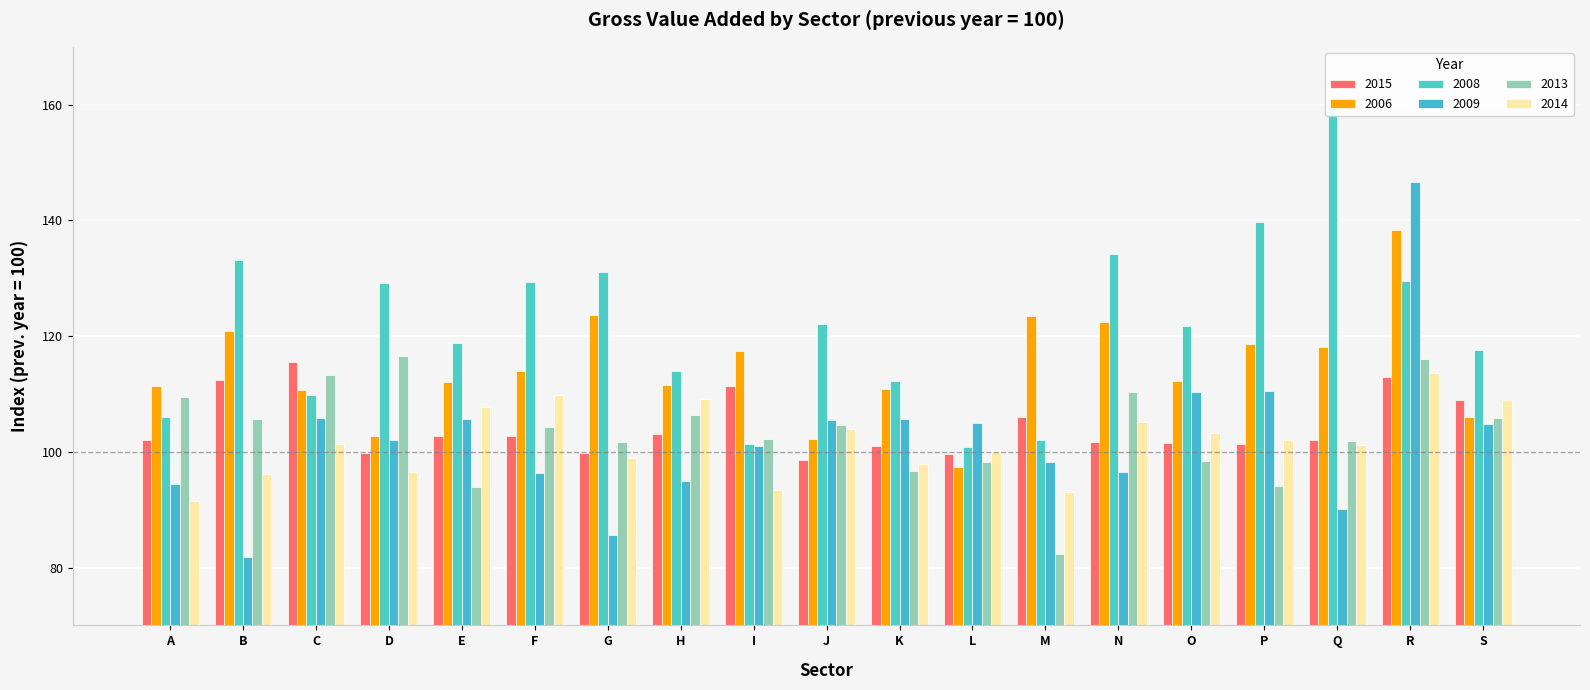

Reading left to right, transcribe all the data shown in this chart.

2015: 102.1	112.4	115.6	99.8	102.7	102.8	99.8	103.0	111.3	98.6	101.0	99.7	106.1	101.7	101.6	101.3	102.1	112.9	108.9
2006: 111.3	120.8	110.7	102.8	112.1	114.0	123.6	111.5	117.4	102.3	110.8	97.3	123.4	122.5	112.3	118.6	118.1	138.3	106.1
2008: 106.0	133.1	109.8	129.2	118.8	129.3	131.1	113.9	101.4	122.1	112.3	100.9	102.0	134.2	121.7	139.8	159.9	129.5	117.6
2009: 94.4	81.8	105.9	102.0	105.6	96.3	85.6	94.9	101.0	105.5	105.7	104.9	98.3	96.5	110.4	110.5	90.2	146.7	104.8
2013: 109.5	105.6	113.3	116.5	94.0	104.3	101.7	106.3	102.2	104.7	96.7	98.2	82.4	110.3	98.4	94.1	101.9	116.1	105.8
2014: 91.5	96.2	101.3	96.5	107.7	109.8	99.0	109.2	93.4	104.0	97.9	99.9	93.1	105.2	103.2	102.0	101.1	113.6	108.9